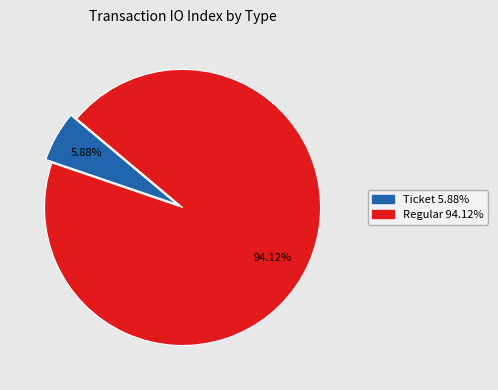

Is there any slice that represents more than half of the pie?

Yes